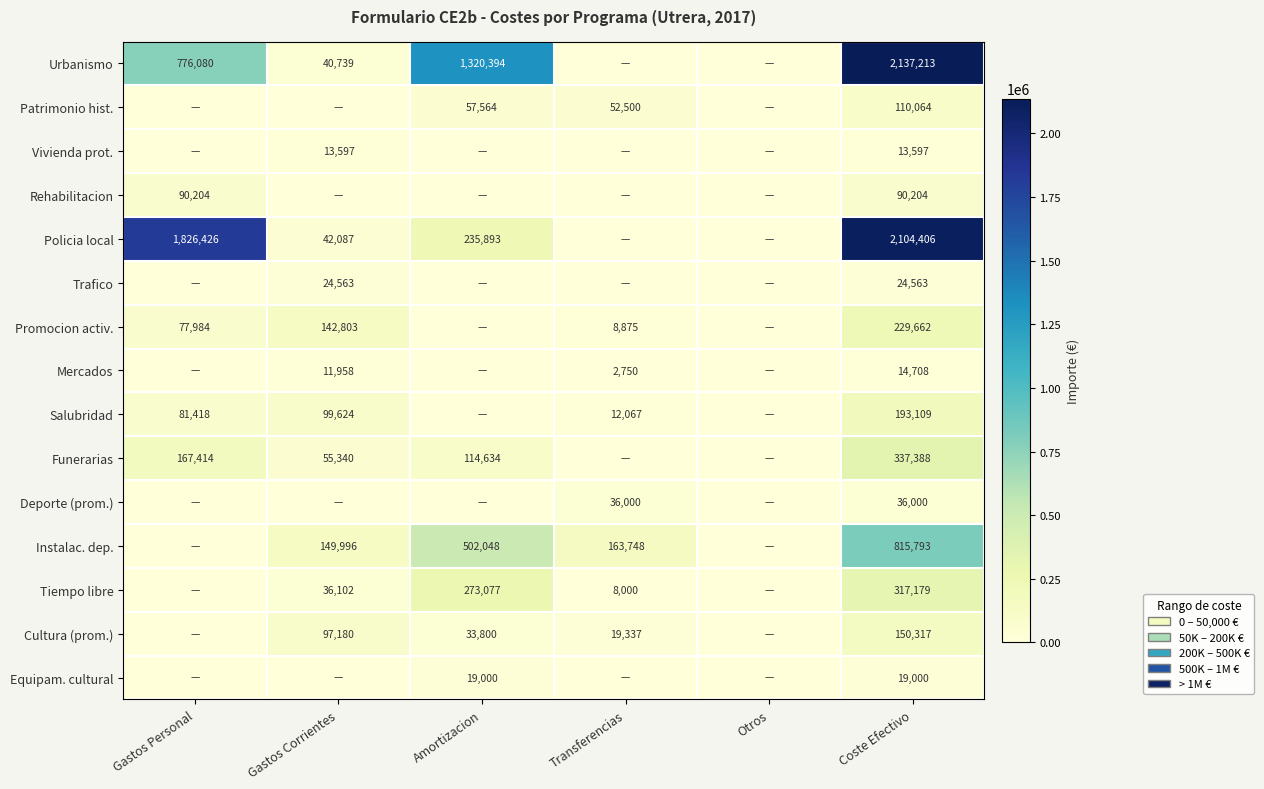

True or false: Cultura (prom.) has a value of 29942 at Gastos Corrientes.

False